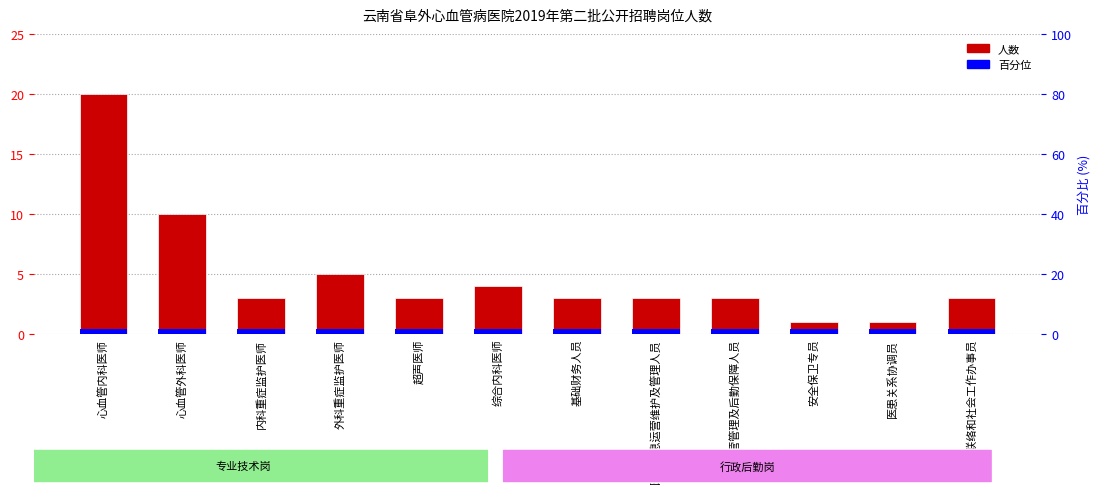

List the labels in order of value, largest first.

心血管内科医师, 心血管外科医师, 外科重症监护医师, 综合内科医师, 内科重症监护医师, 超声医师, 基础财务人员, 医院信息运营维护及管理人员, 运营管理及后勤保障人员, 对外联络和社会工作办事员, 安全保卫专员, 医患关系协调员